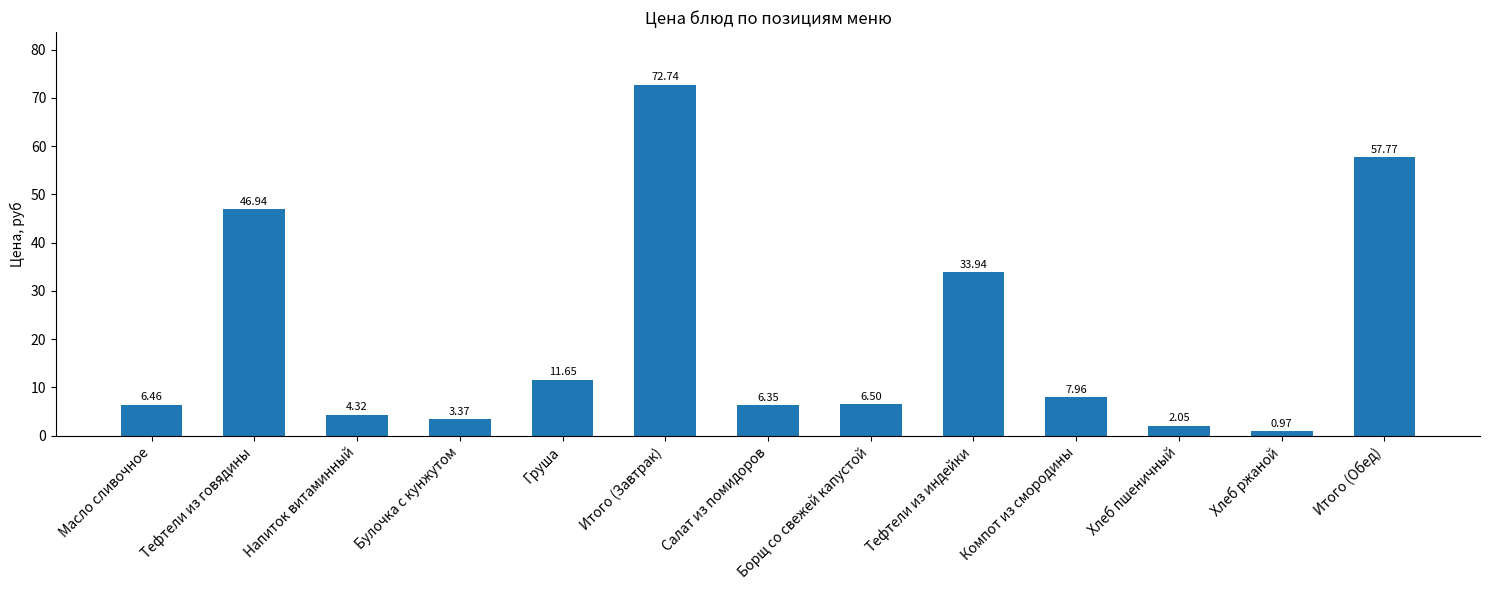

The chart shows a value of 11.7 at Груша. True or false?

True